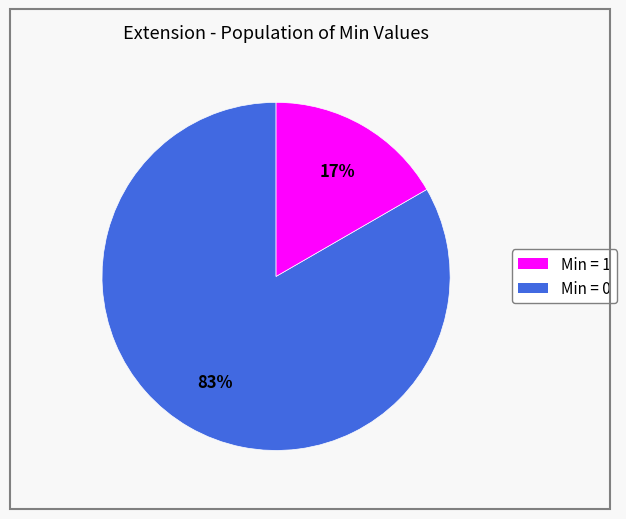

Is there a majority slice in this chart?

Yes